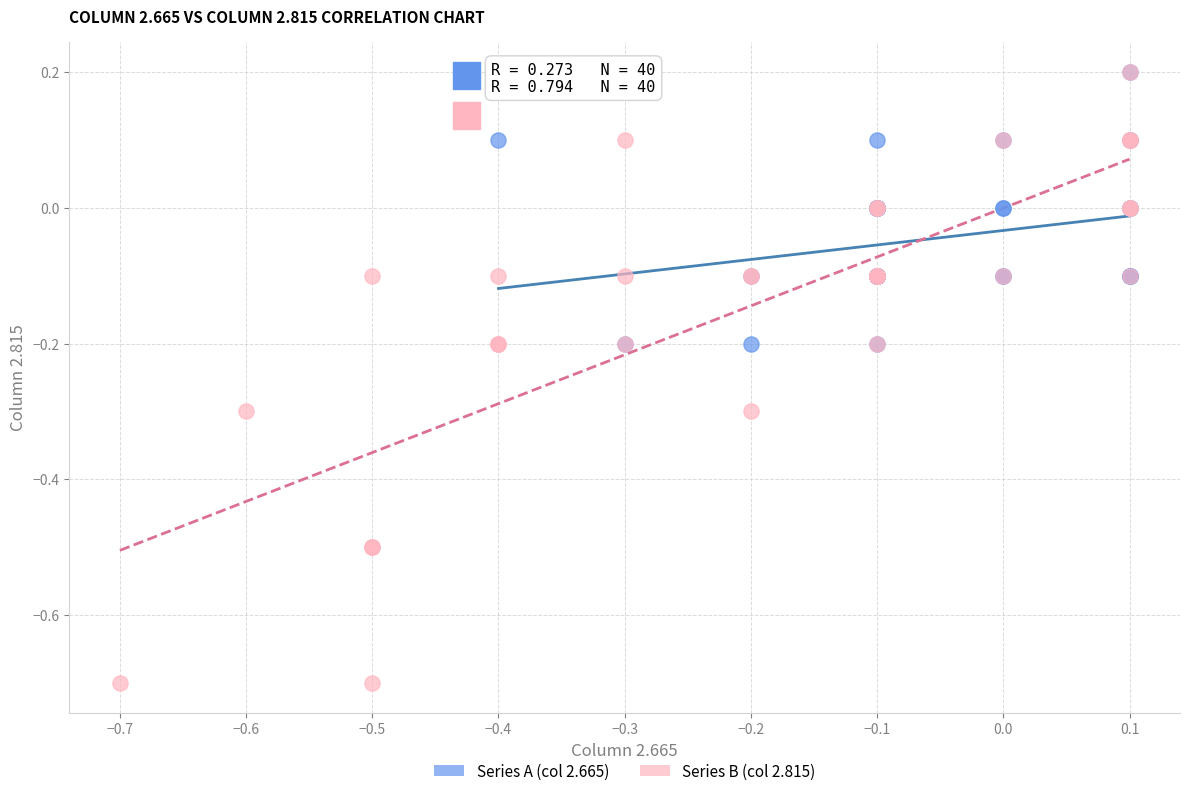

Which series contains the lowest Y value?

Series B (col 2.815)